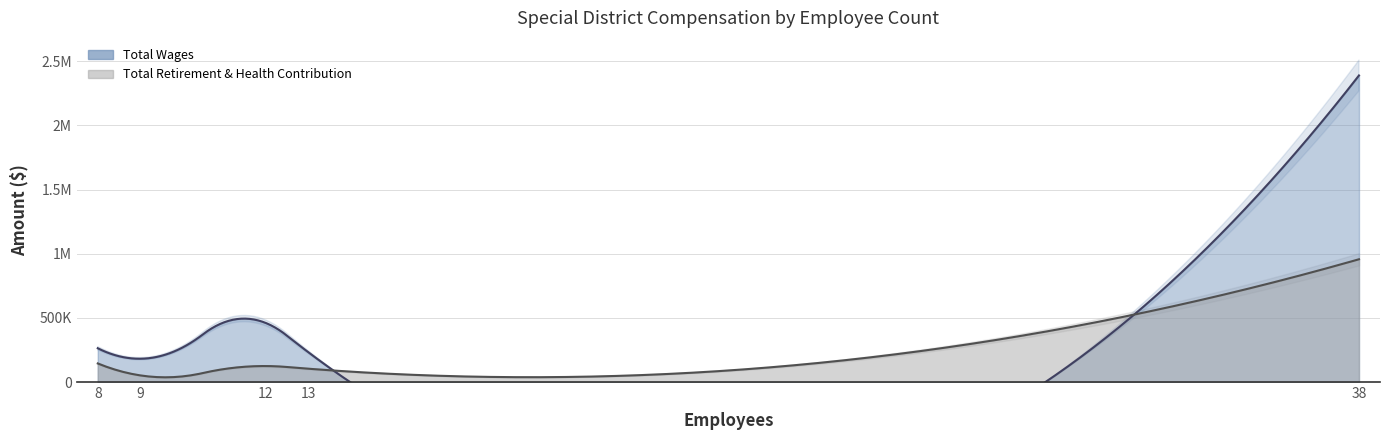

Does the chart display data point markers on the line(s)?

No